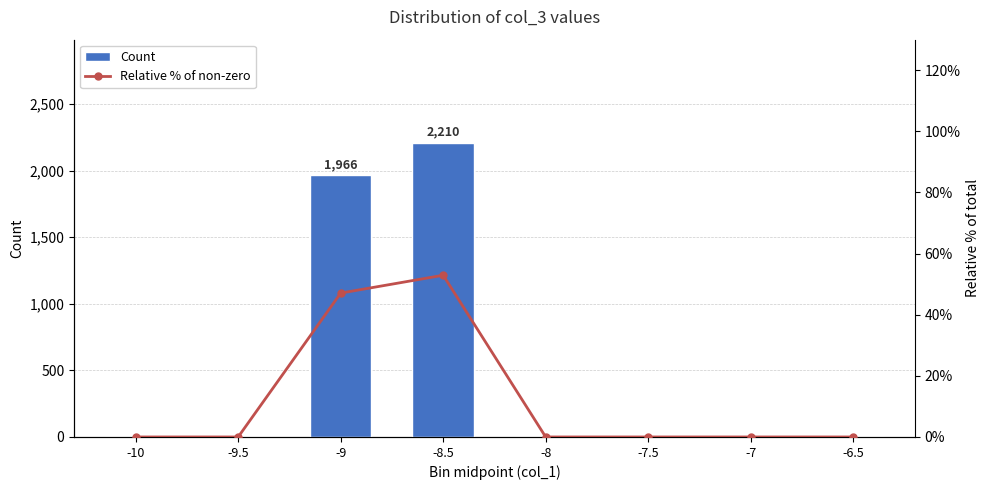

Which series has the largest total across all categories?

Count